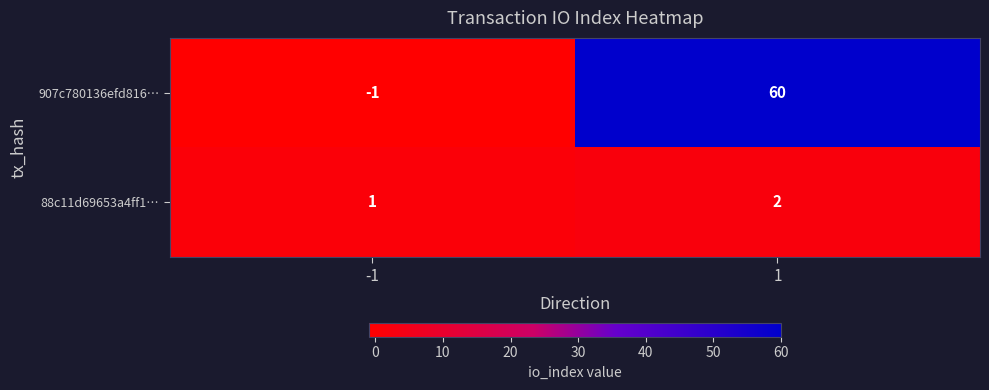

How many data points does each series have?

2